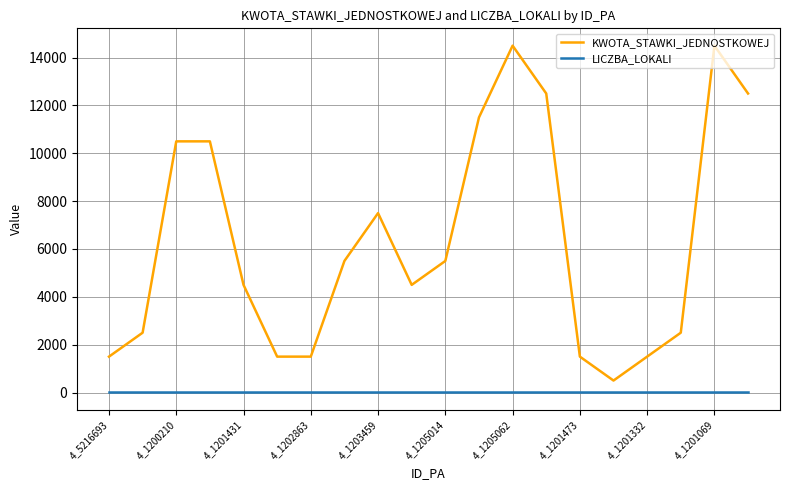

Which series has the largest total across all categories?

KWOTA_STAWKI_JEDNOSTKOWEJ